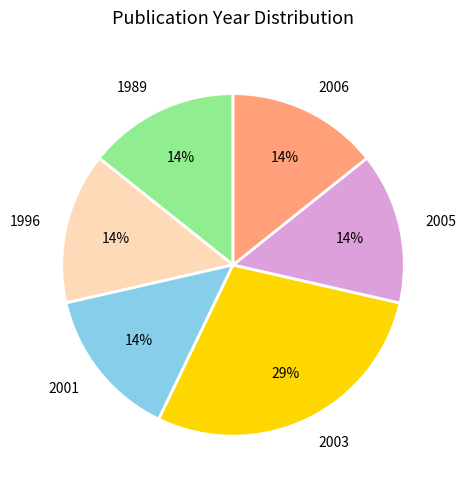

How many slices are in this pie chart?

6